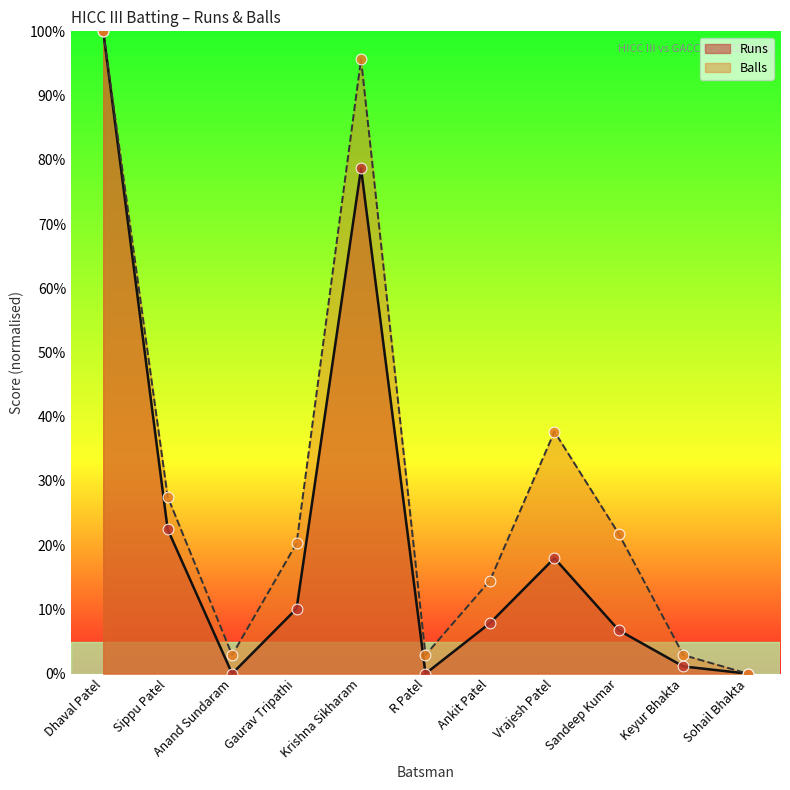

Is the value of Runs at Gaurav Tripathi greater than the value of Balls at R Patel?

Yes